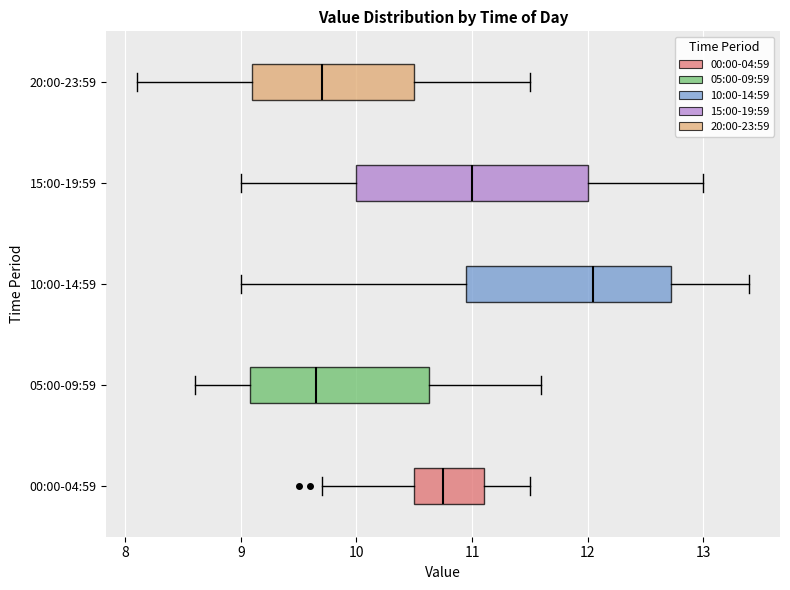

Reading bottom to top, transcribe this box plot: for each box, give where its median line is, the range the box spans, and where its two whiskers end, as read against the x-axis. The values are not printed on the chart, so give them approximately, as read against the axis.

00:00-04:59: median 10.8, box 10.5 to 11.1, whiskers 9.7 to 11.5
05:00-09:59: median 9.7, box 9.1 to 10.6, whiskers 8.6 to 11.6
10:00-14:59: median 12.1, box 11.0 to 12.7, whiskers 9.0 to 13.4
15:00-19:59: median 11.0, box 10.0 to 12.0, whiskers 9.0 to 13.0
20:00-23:59: median 9.7, box 9.1 to 10.5, whiskers 8.1 to 11.5